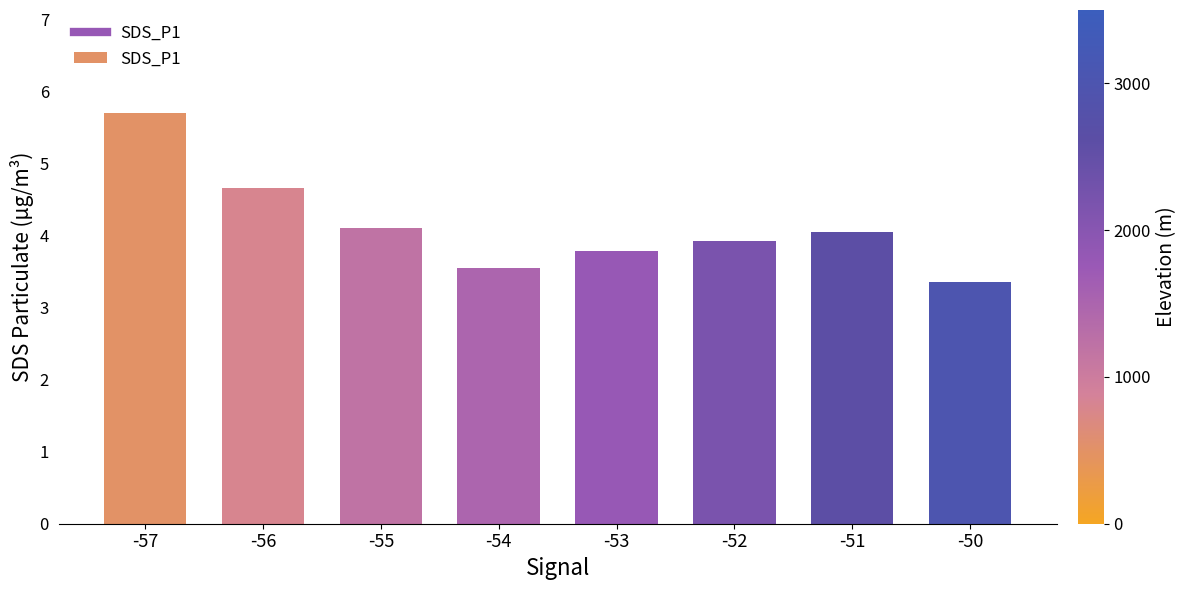

What is the change in value from -56 to -52?

-0.7